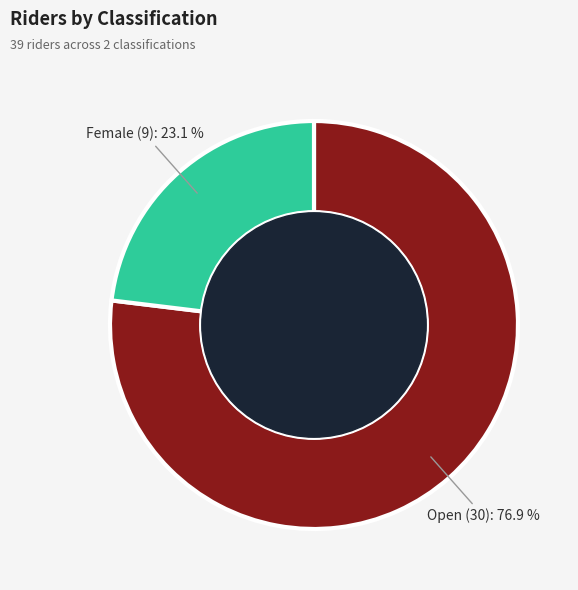

Does any single category account for the majority?

Yes